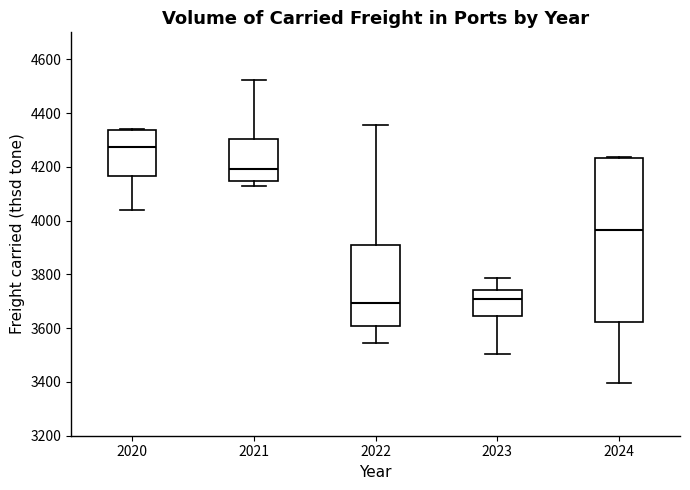

Reading left to right, transcribe this box plot: for each box, give where its median line is, the range the box spans, and where its two whiskers end, as read against the y-axis. The values are not printed on the chart, so give them approximately, as read against the axis.

2020: median 4280, box 4160 to 4340, whiskers 4040 to 4340
2021: median 4200, box 4140 to 4300, whiskers 4120 to 4520
2022: median 3700, box 3600 to 3900, whiskers 3540 to 4360
2023: median 3700, box 3640 to 3740, whiskers 3500 to 3780
2024: median 3960, box 3620 to 4240, whiskers 3400 to 4240